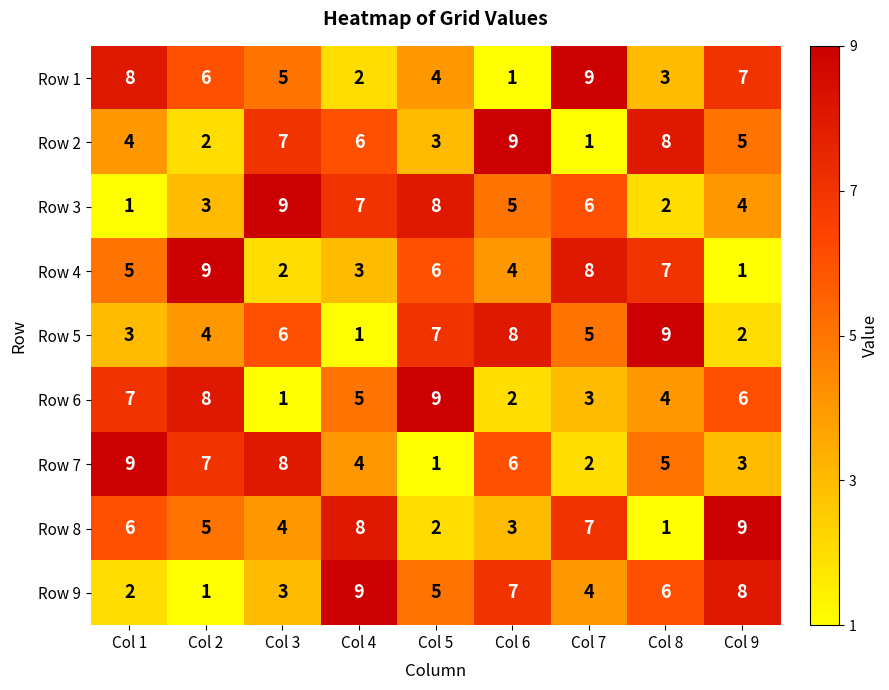

Which category has the lowest value in the Row 1 series?

Col 6